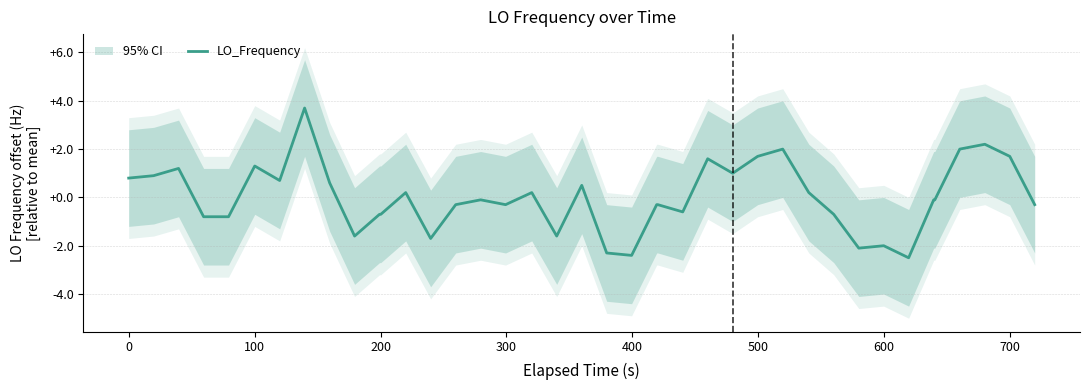

How many values are above zero?

18